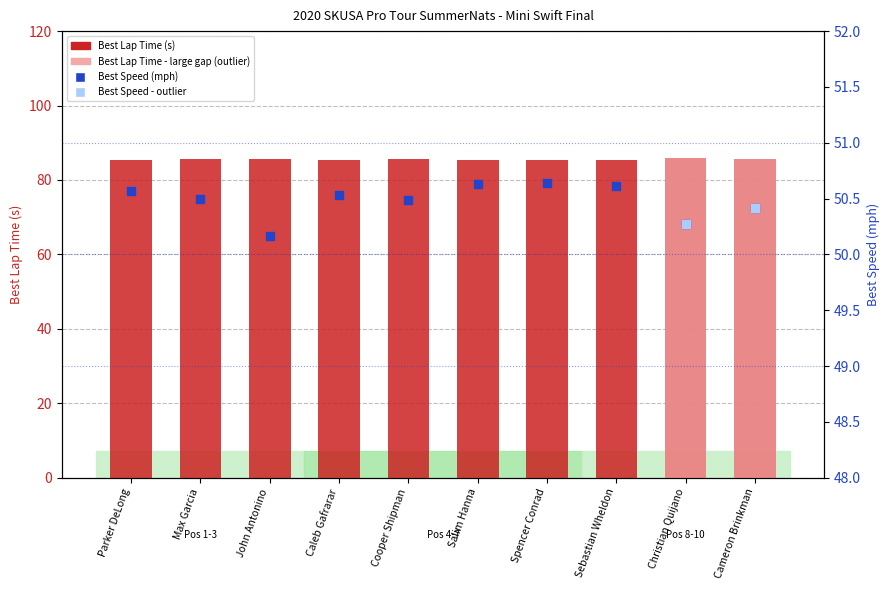

Which series has the largest Y range (max minus min)?

Best Lap Time (s)